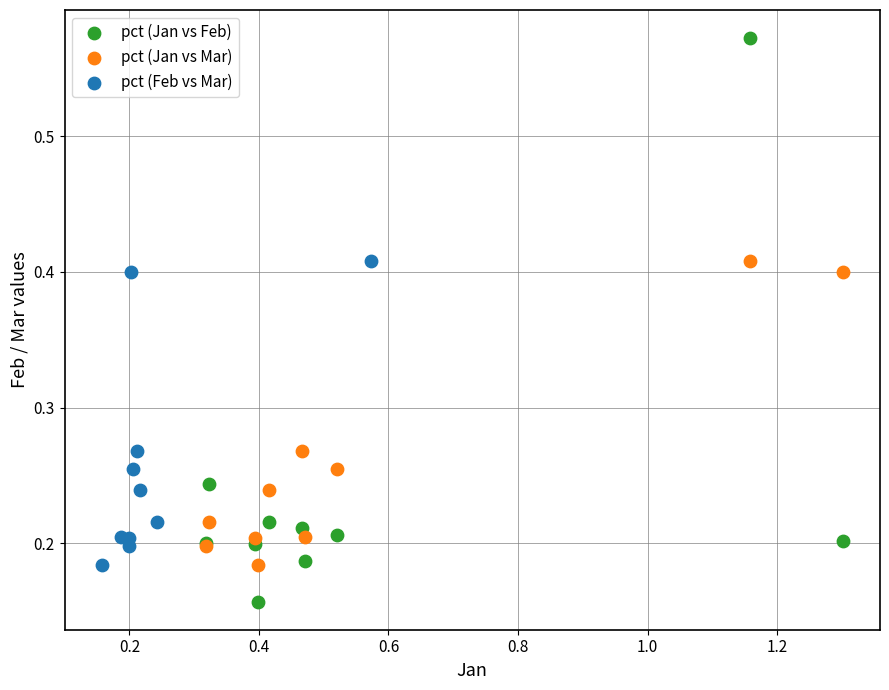

What are all the series names shown in the legend?

pct (Jan vs Feb), pct (Jan vs Mar), pct (Feb vs Mar)